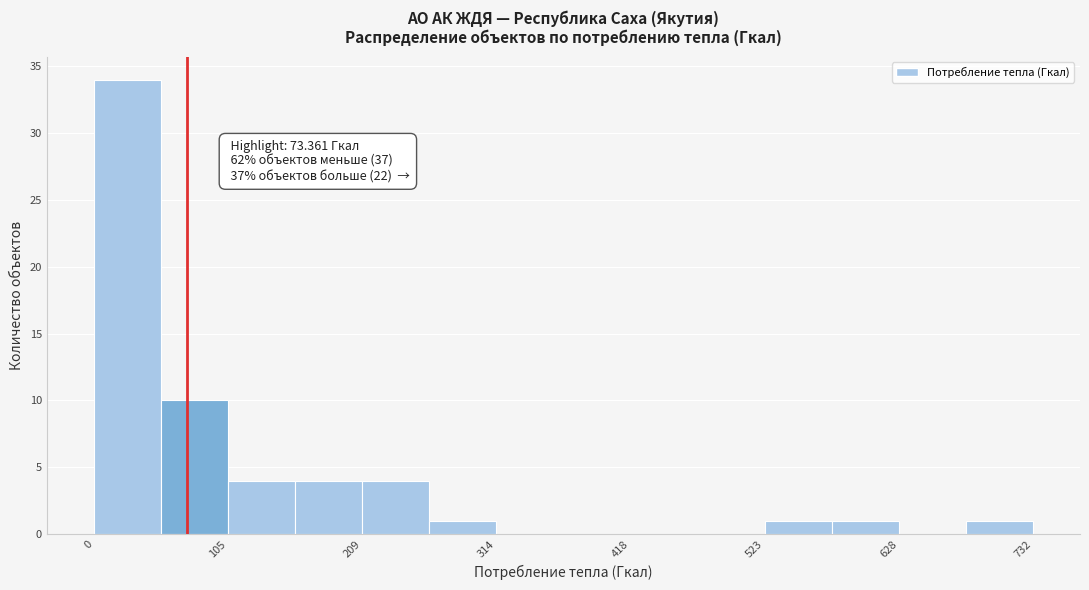

Around what value on the x-axis is the tallest bar? Give the approximate position of its centre, as read against the axis.

20